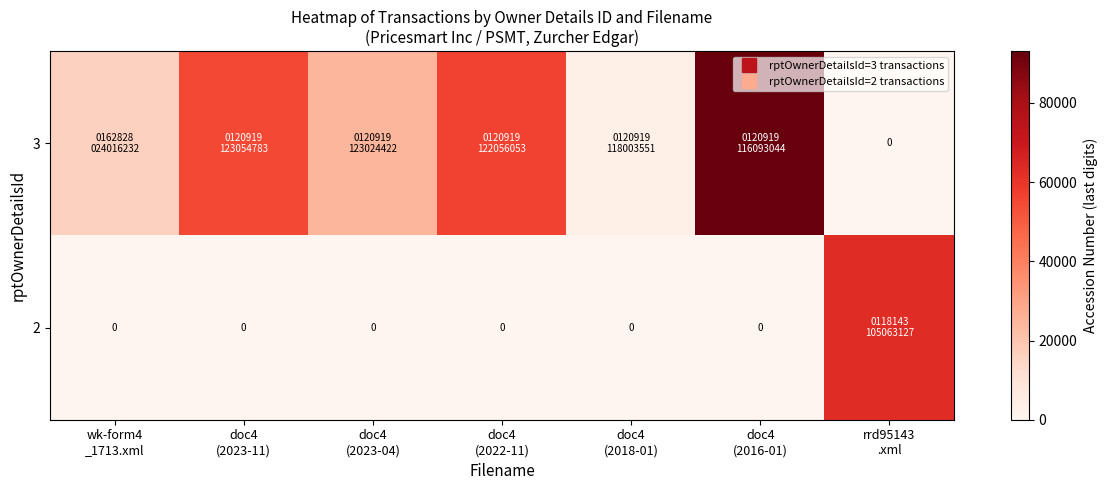

How many data points in 3 are above 24422?

3